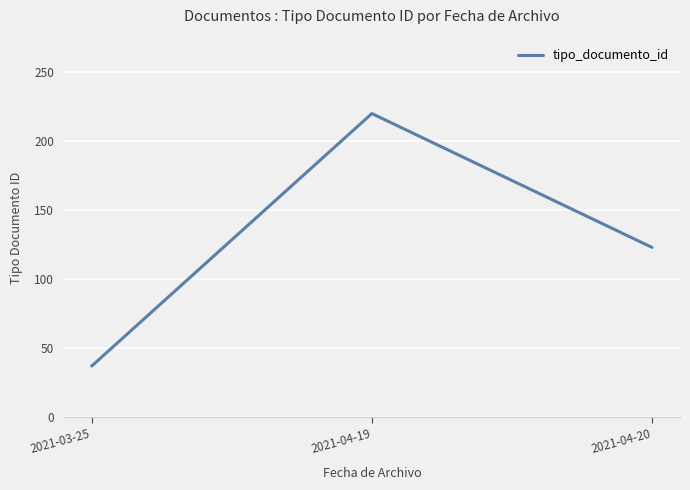

Where does the data first go above 123?

2021-04-19